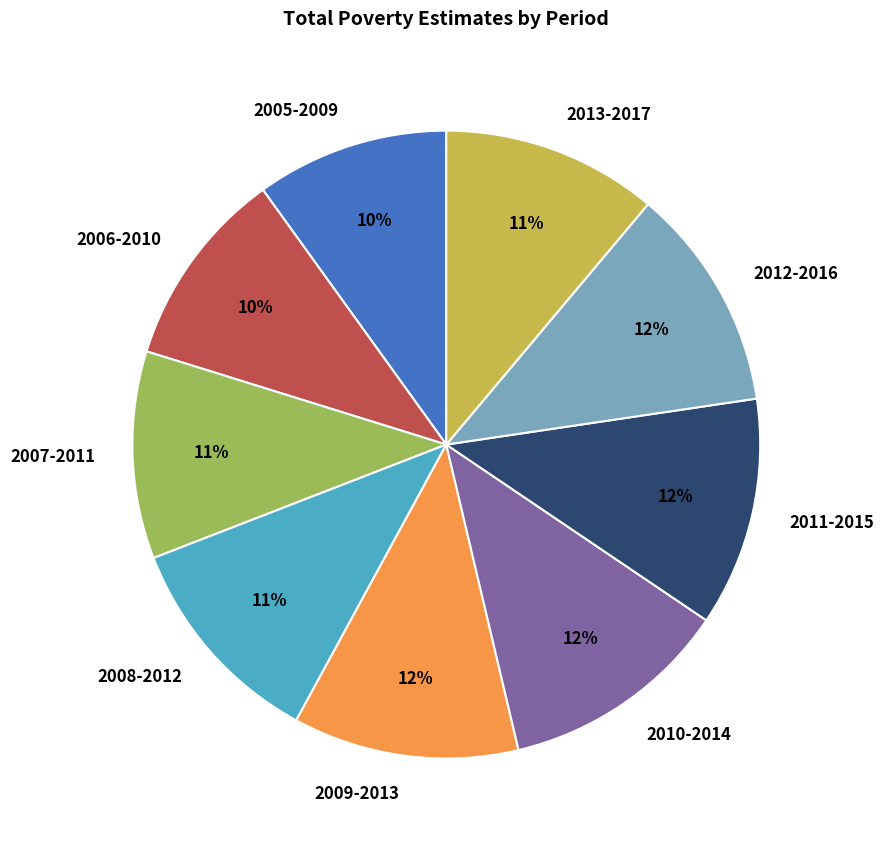

To the nearest percent, what percentage of the pie is 2011-2015?

12%